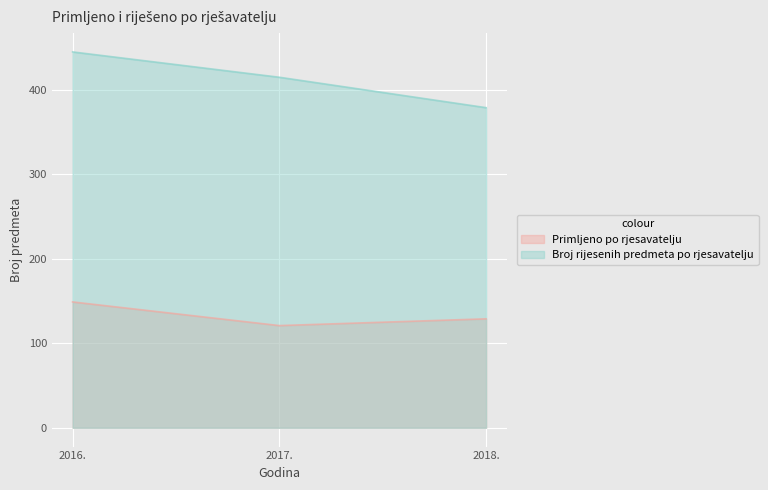

What is the difference between the maximum and minimum values in the Broj rijesenih predmeta po rjesavatelju series?

66